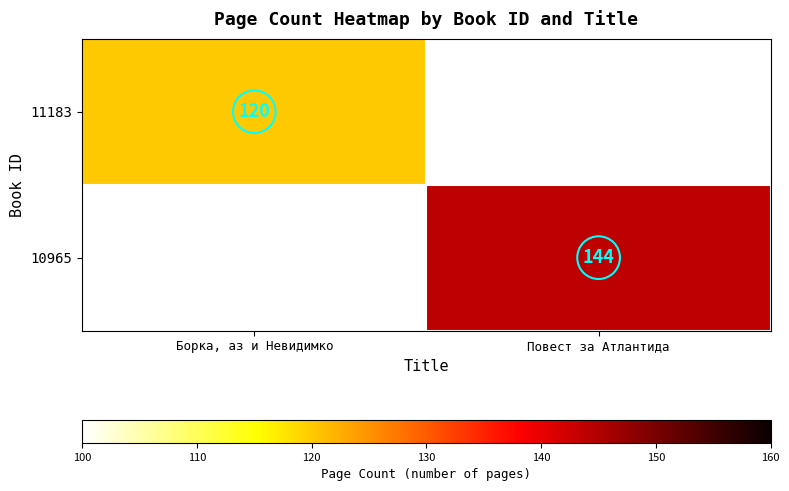

At how many categories does at least one series exceed 140?

1